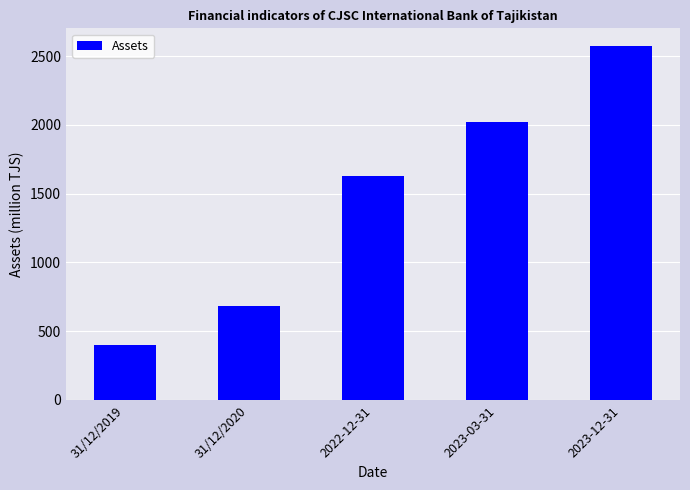

Rank the categories by value from highest to lowest.

2023-12-31, 2023-03-31, 2022-12-31, 31/12/2020, 31/12/2019